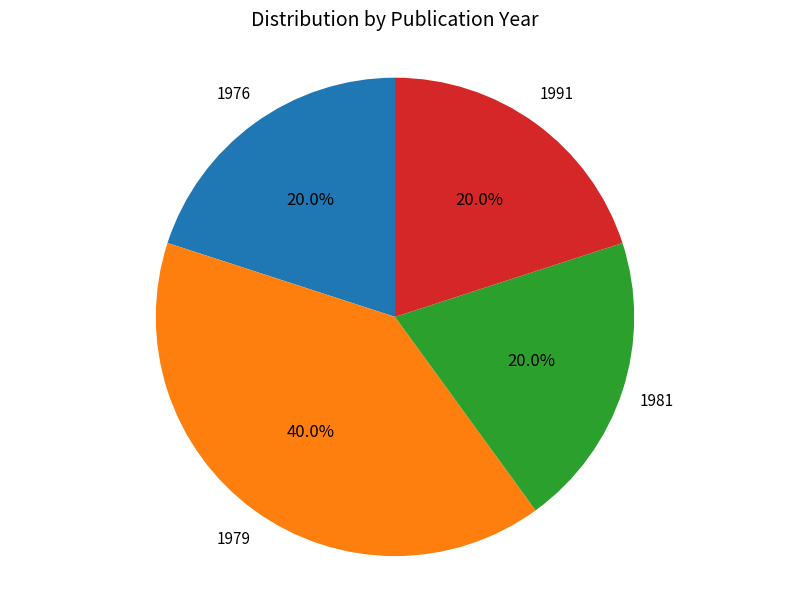

Does any single category account for the majority?

No